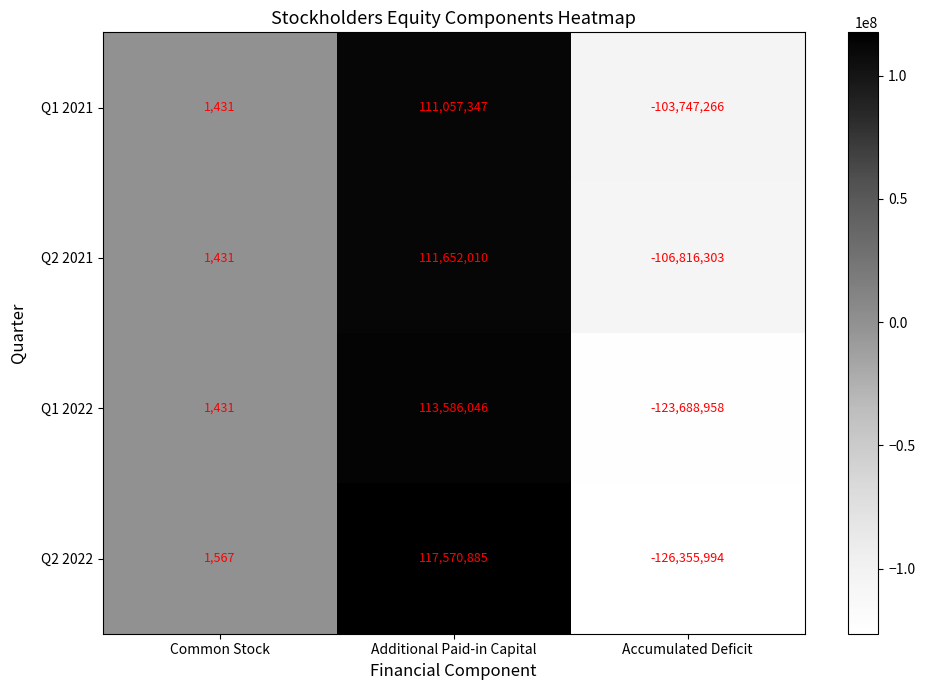

Read the Q1 2021 value at Additional Paid-in Capital.

111057347